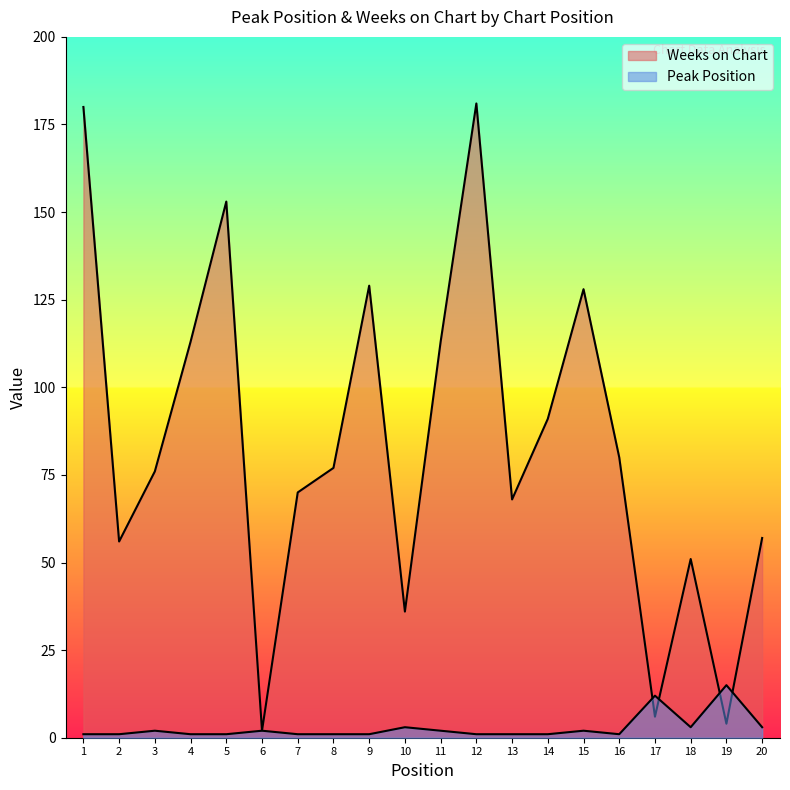

Reading left to right, transcribe all the data shown in this chart.

Peak Position: 1=1	2=1	3=2	4=1	5=1	6=2	7=1	8=1	9=1	10=3	11=2	12=1	13=1	14=1	15=2	16=1	17=12	18=3	19=15	20=3
Weeks on Chart: 1=180	2=56	3=76	4=113	5=153	6=2	7=70	8=77	9=129	10=36	11=113	12=181	13=68	14=91	15=128	16=80	17=6	18=51	19=4	20=57